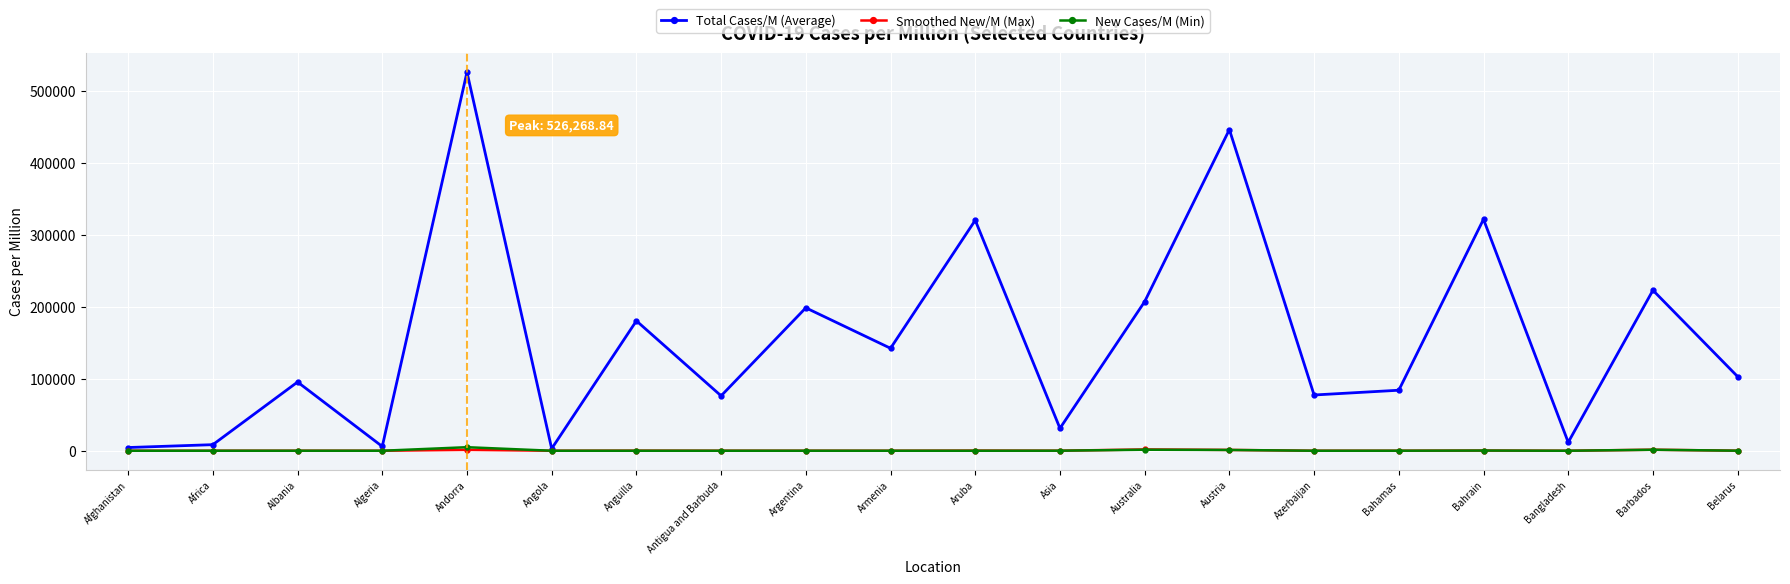

Where does the New Cases/M (Min) series first go above 13?

Albania